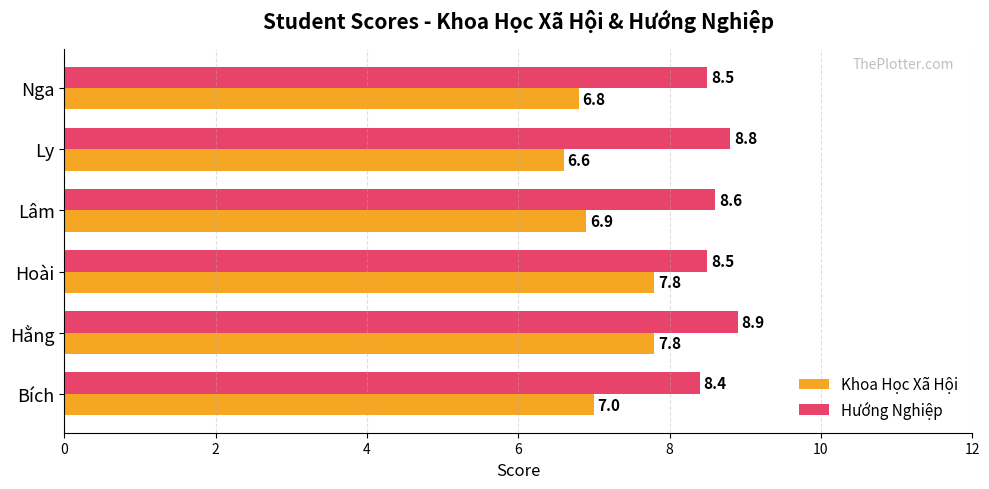

The Khoa Học Xã Hội series shows 6.9 at Lâm. True or false?

True